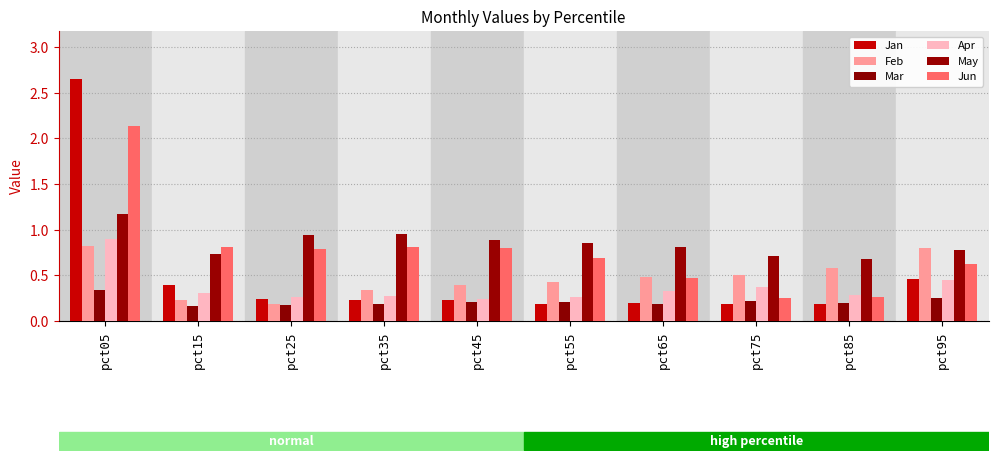

What is the value of the Feb bar at the 6th from the left?

0.4